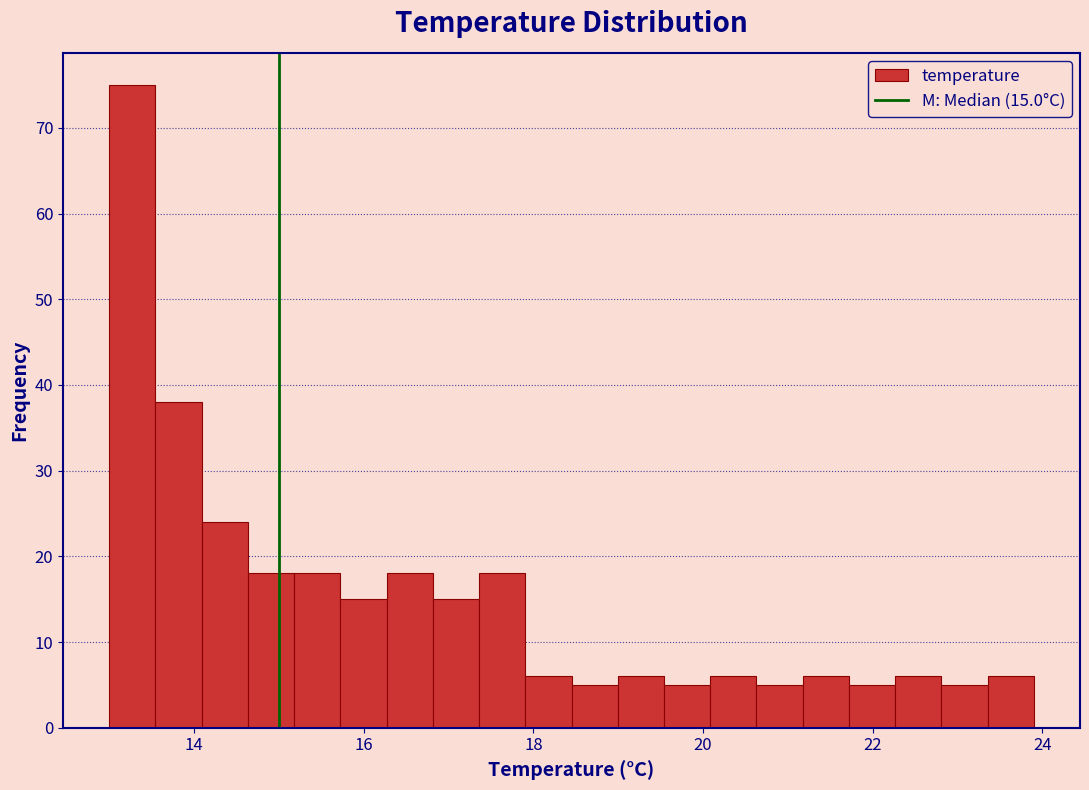

Around what value on the x-axis is the tallest bar? Give the approximate position of its centre, as read against the axis.

13.2